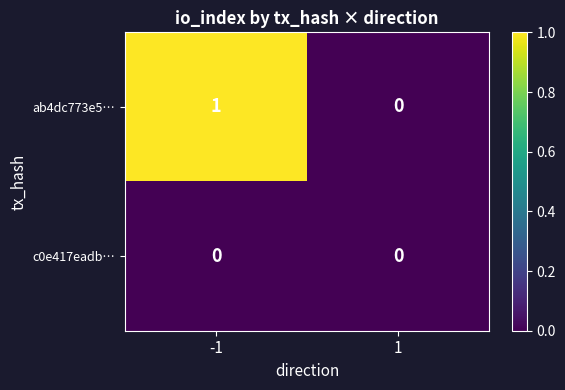

Which series has the largest range (max minus min)?

ab4dc773e5…